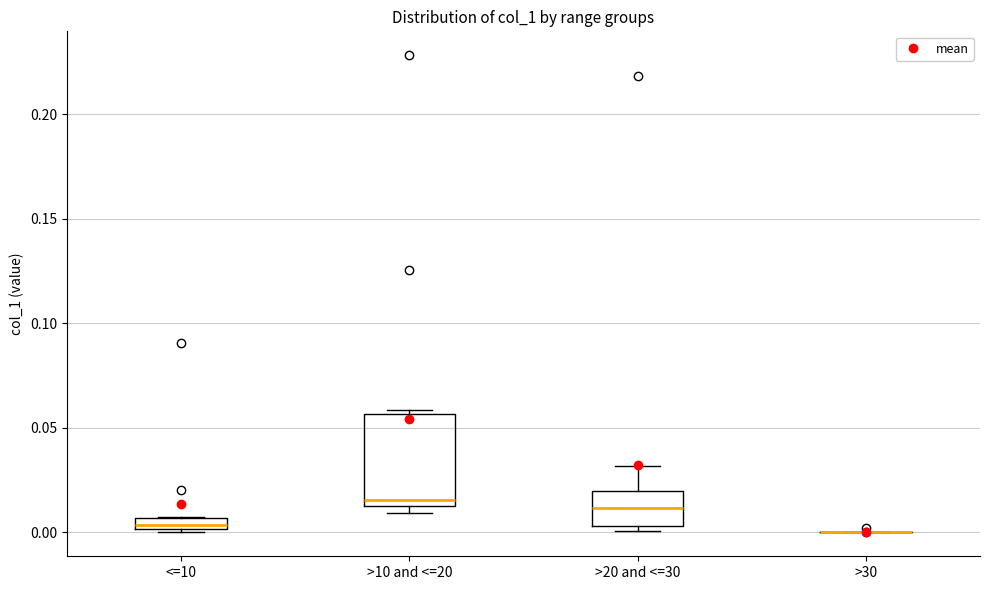

Comparing the boxes themselves (not the whiskers), which one is the tallest?

>10 and <=20